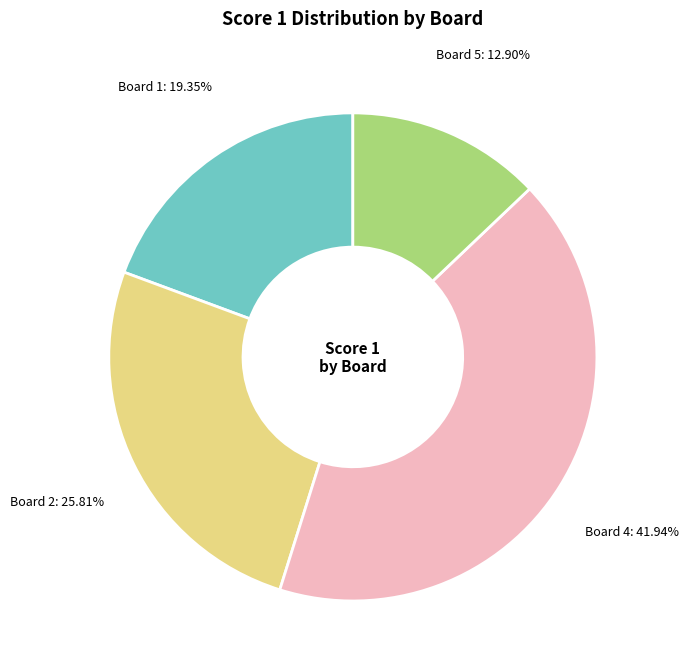

Is there a majority slice in this chart?

No